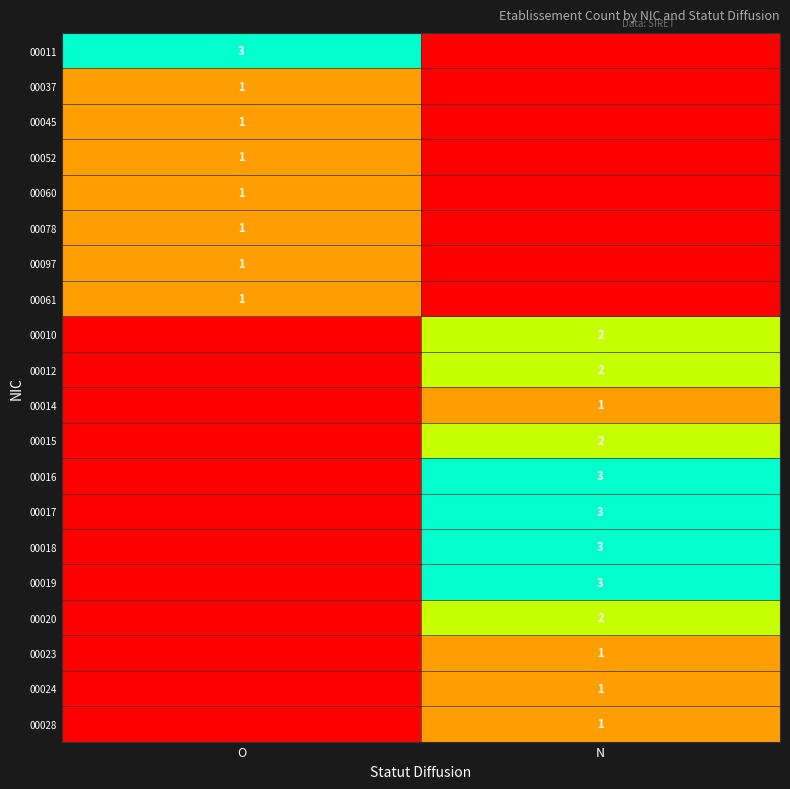

Is it true that 00017 equals 3 at N?

True